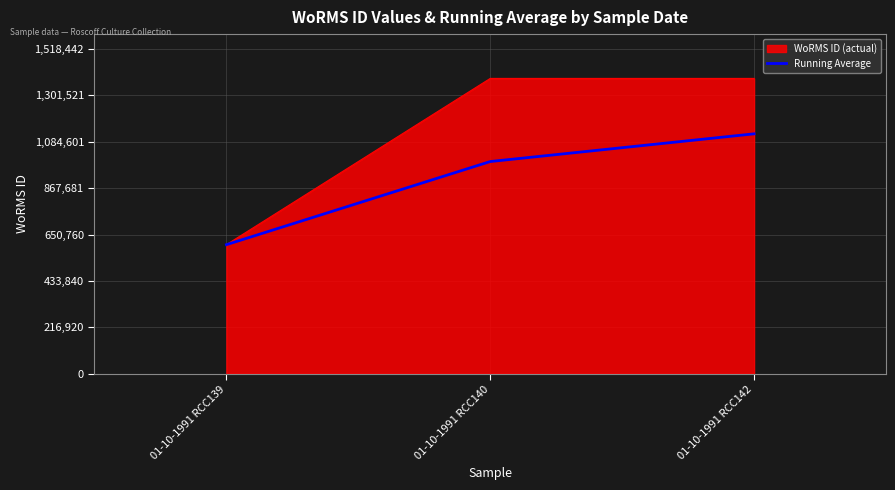

At which label is Running Average closest to 862420?

01-10-1991 RCC140